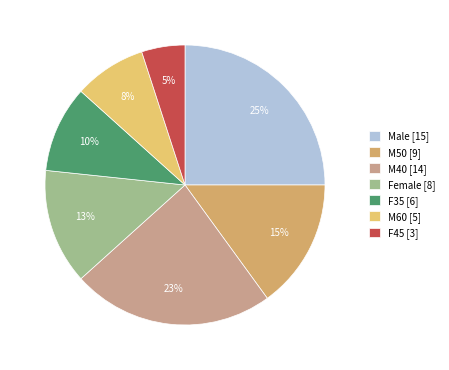

Do Female and M50 together represent more than half of the pie?

No